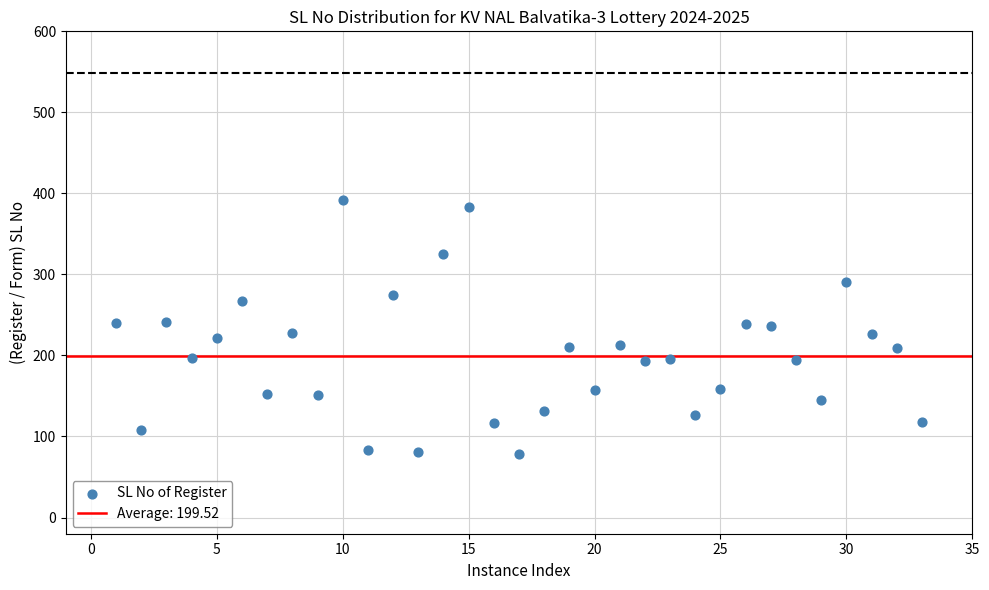

What is the range of X values (max minus min)?

32